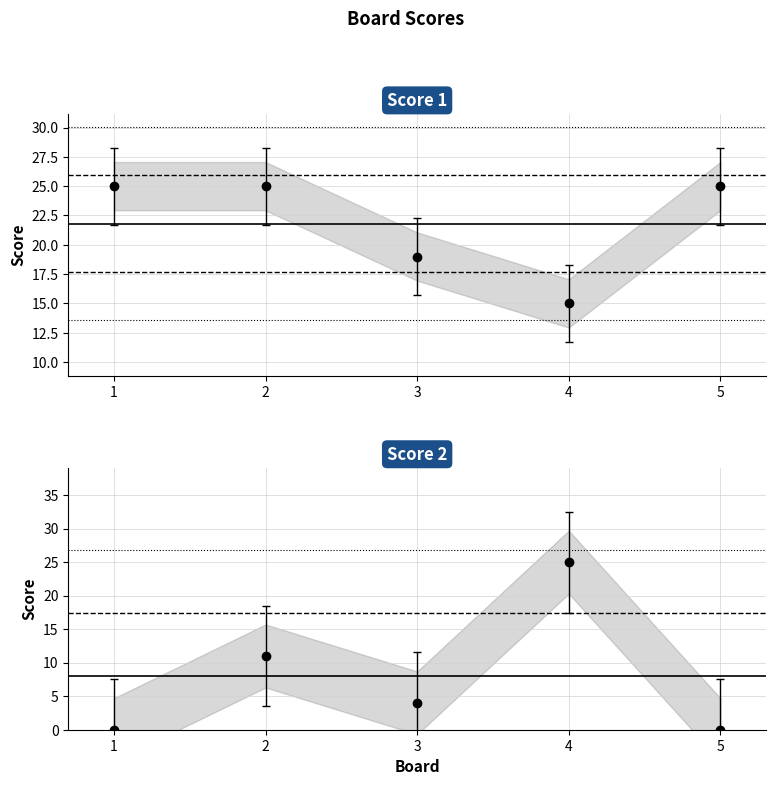

Which series has the largest total across all categories?

Score 1